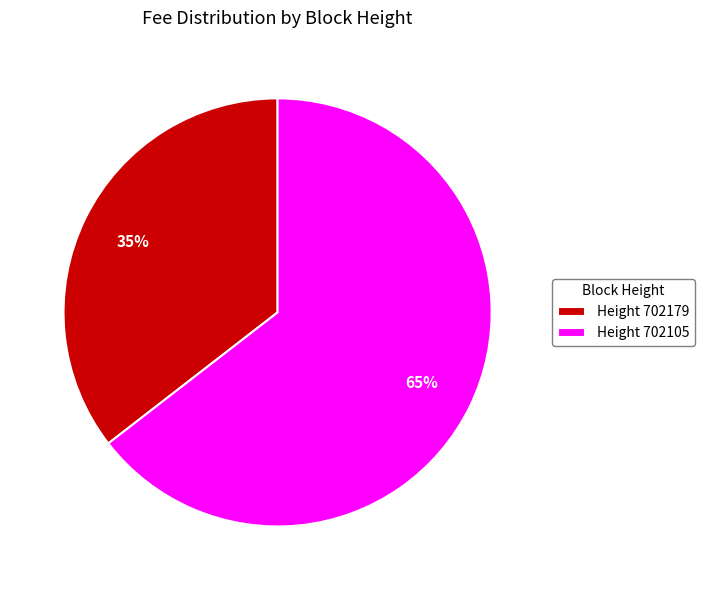

Which category accounts for the majority?

Height 702105